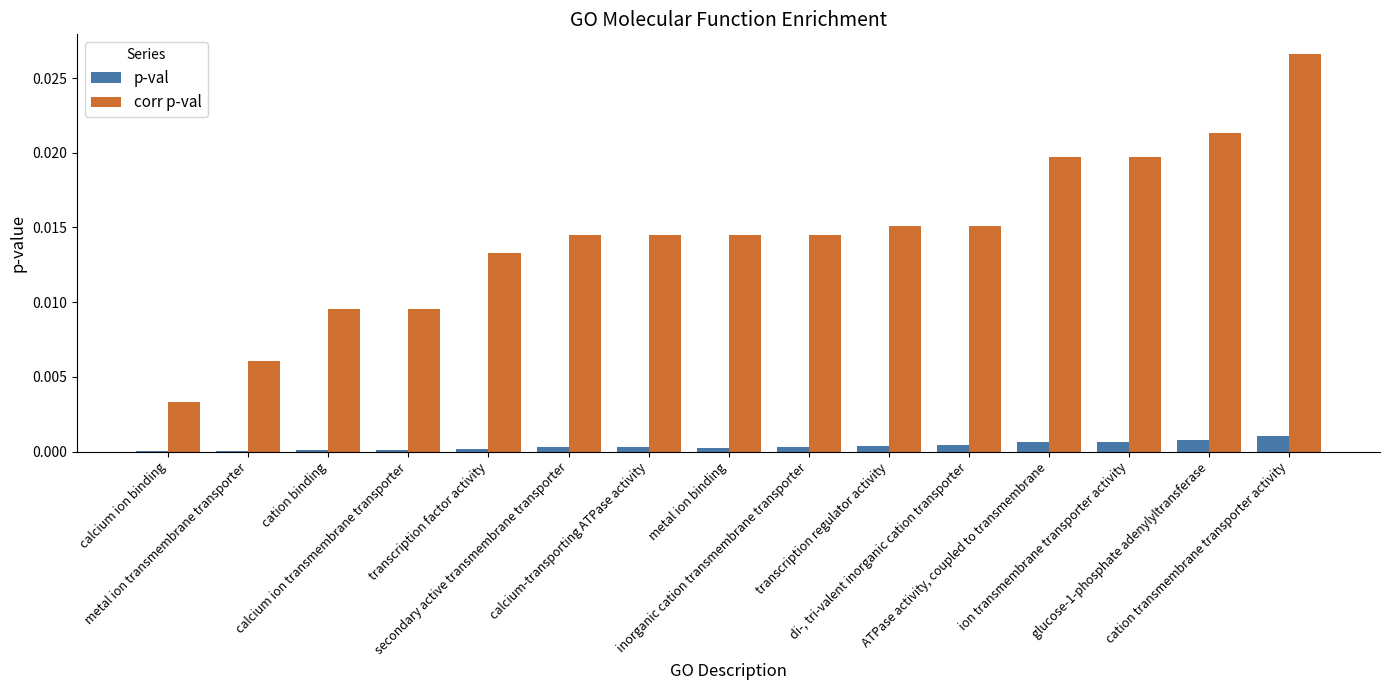

Which series has the largest total across all categories?

corr p-val